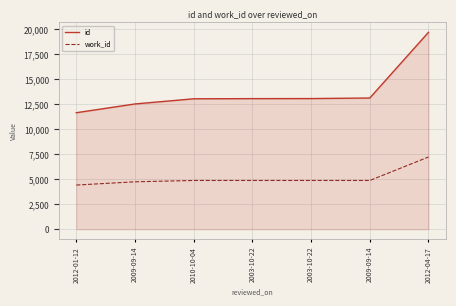

Is the value of work_id at 2012-04-17 greater than the value of id at 2012-04-17?

No